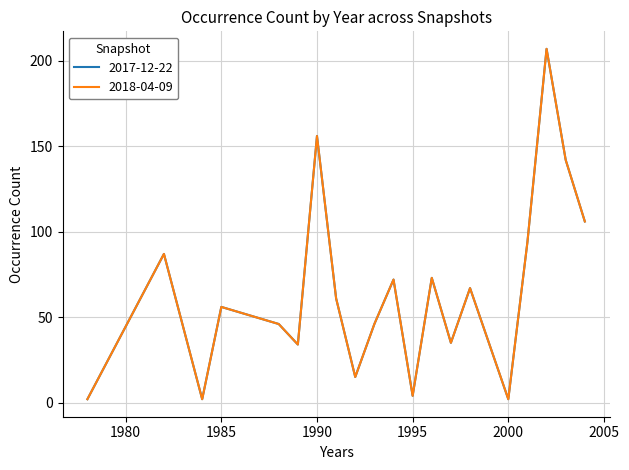

At which category is the sum across all series the highest?

2002